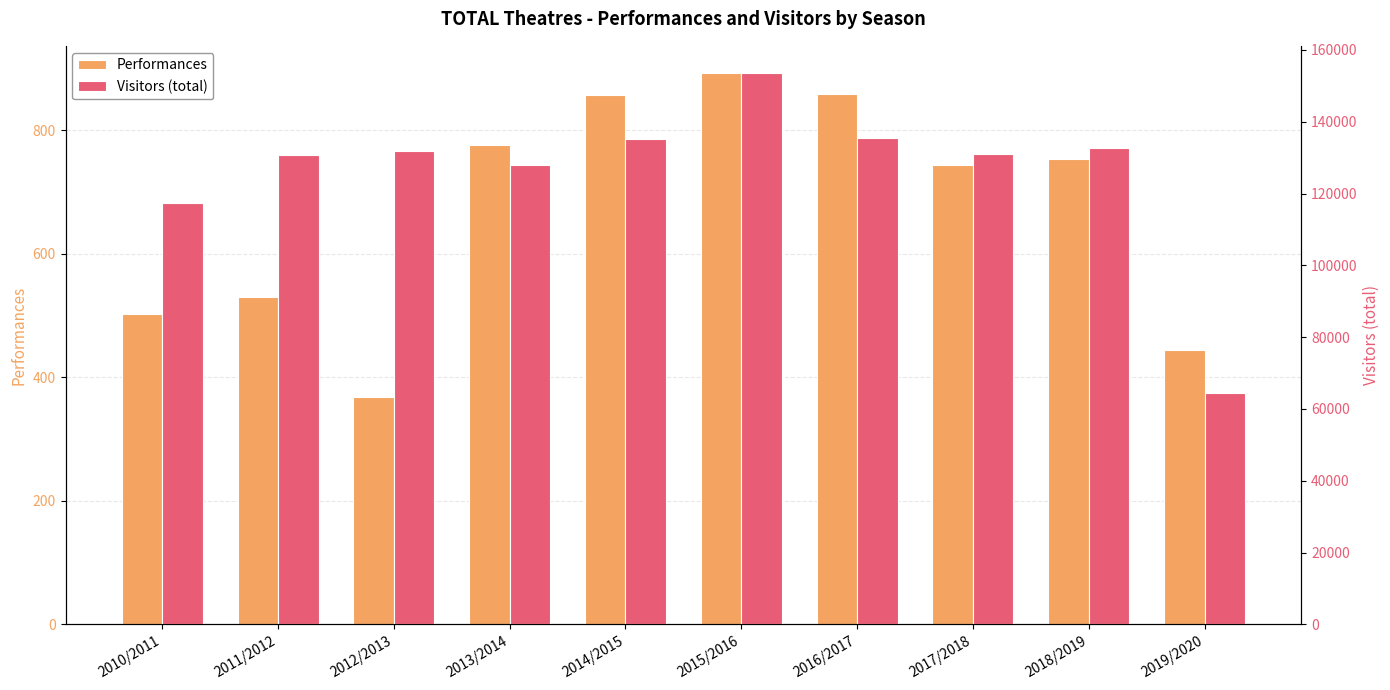

How many values in the Performances series exceed 753?

4